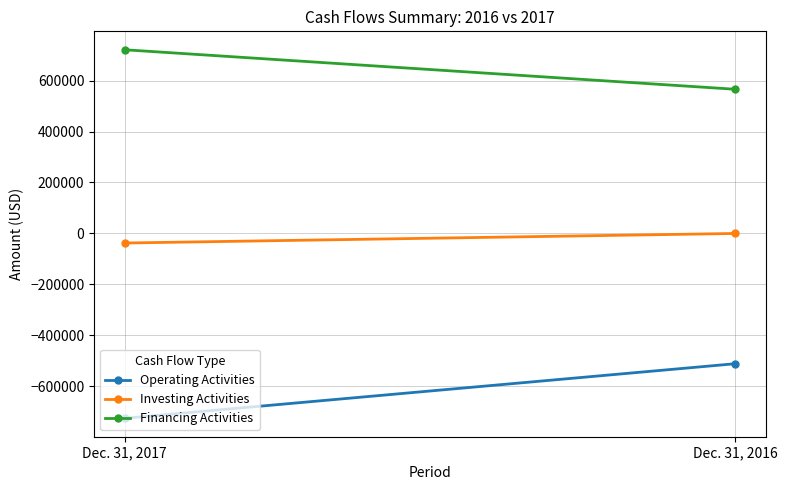

At which category is the sum across all series the highest?

Dec. 31, 2016